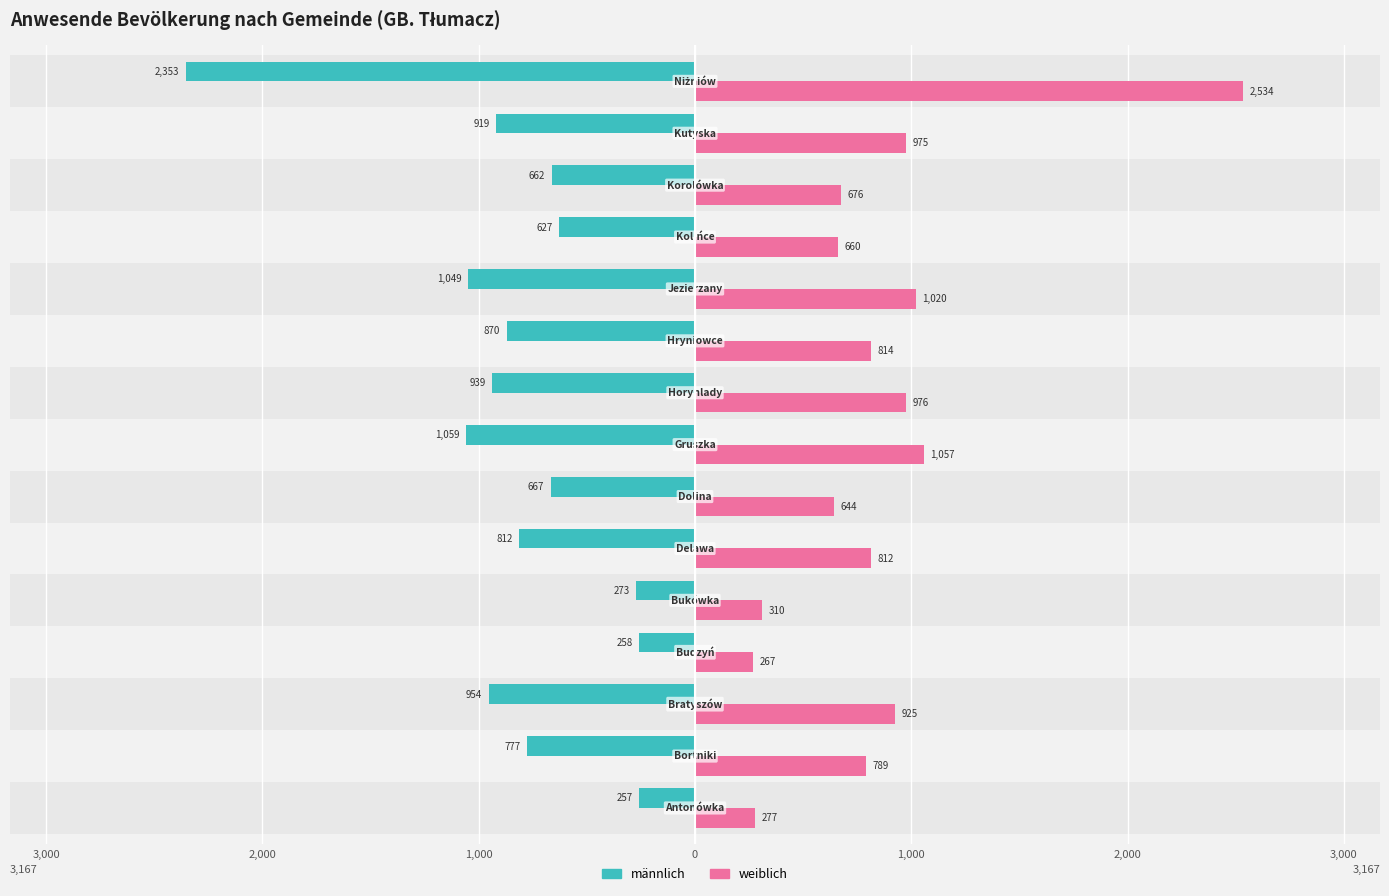

What are all the series names shown in the legend?

männlich, weiblich